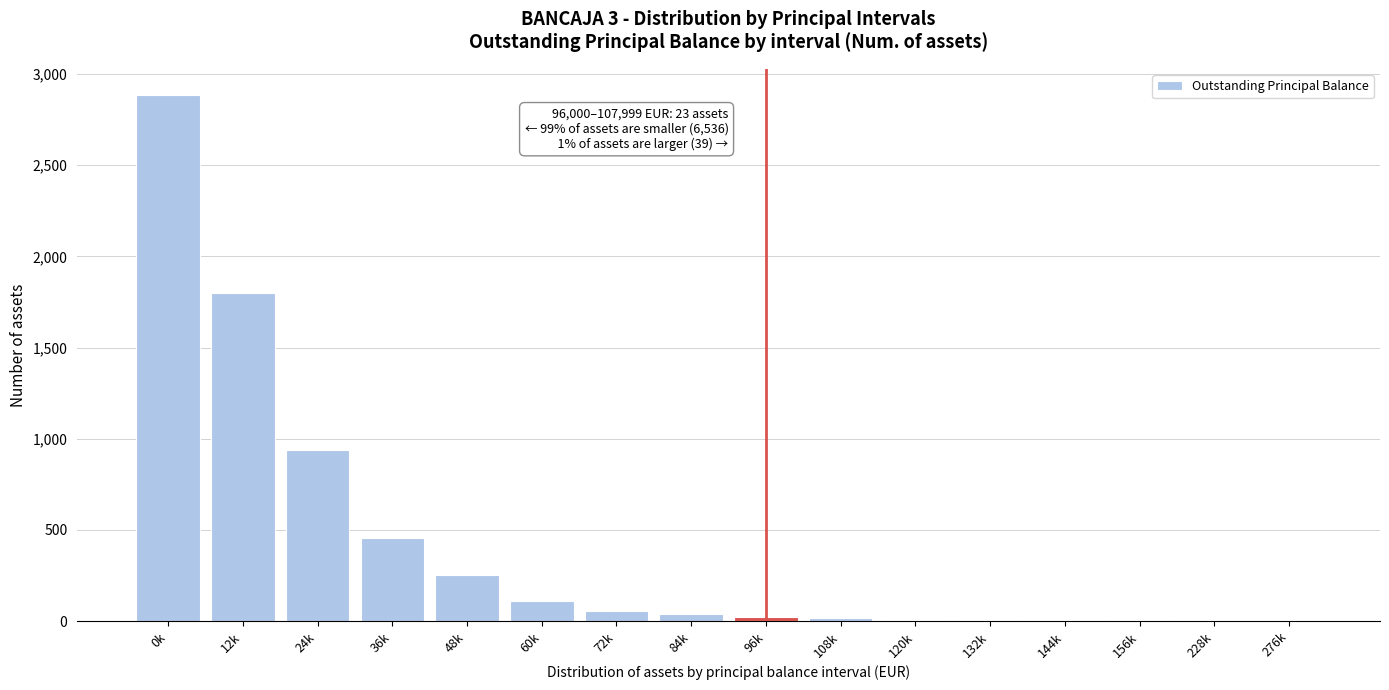

True or false: the data shows 1 at 228k.

True